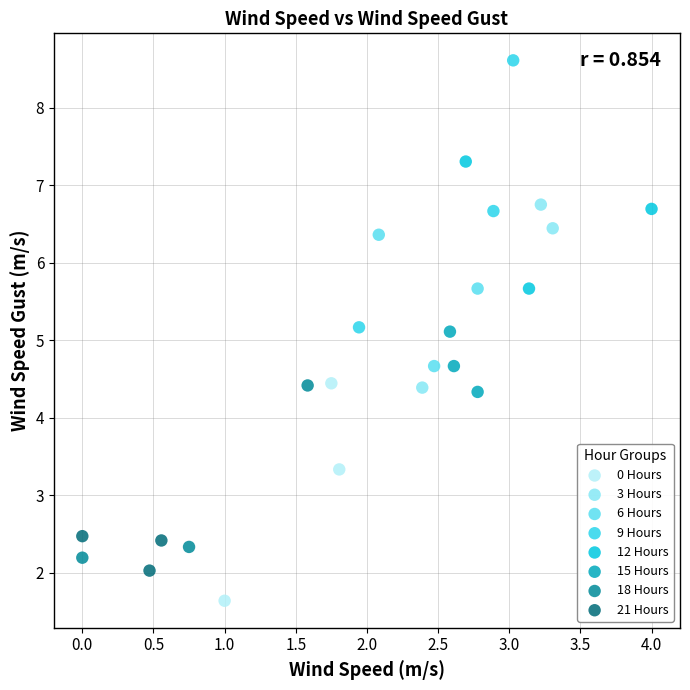

Which series contains the lowest Y value?

0 Hours